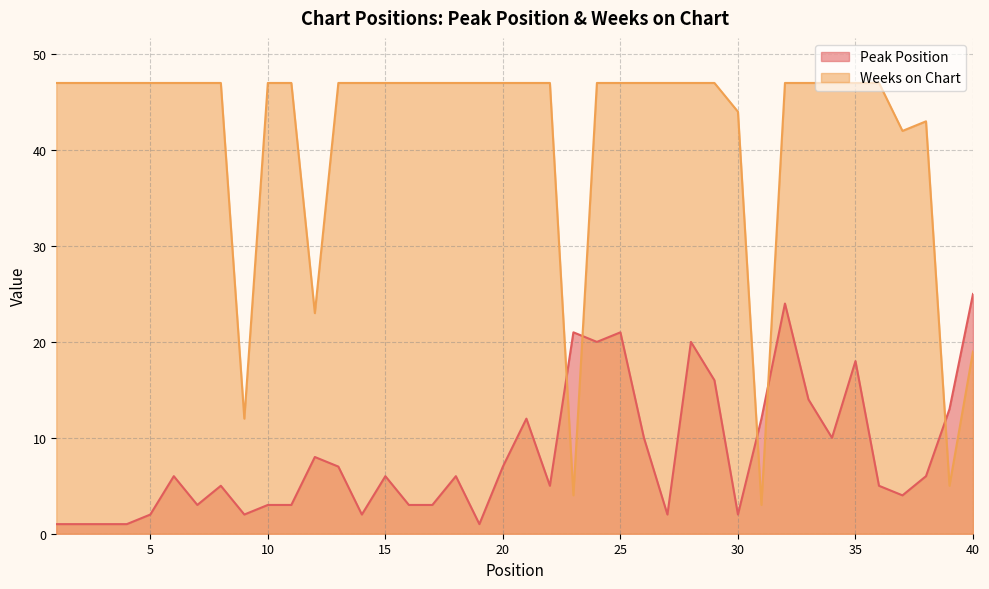

What is the sum of all Peak Position values?

331